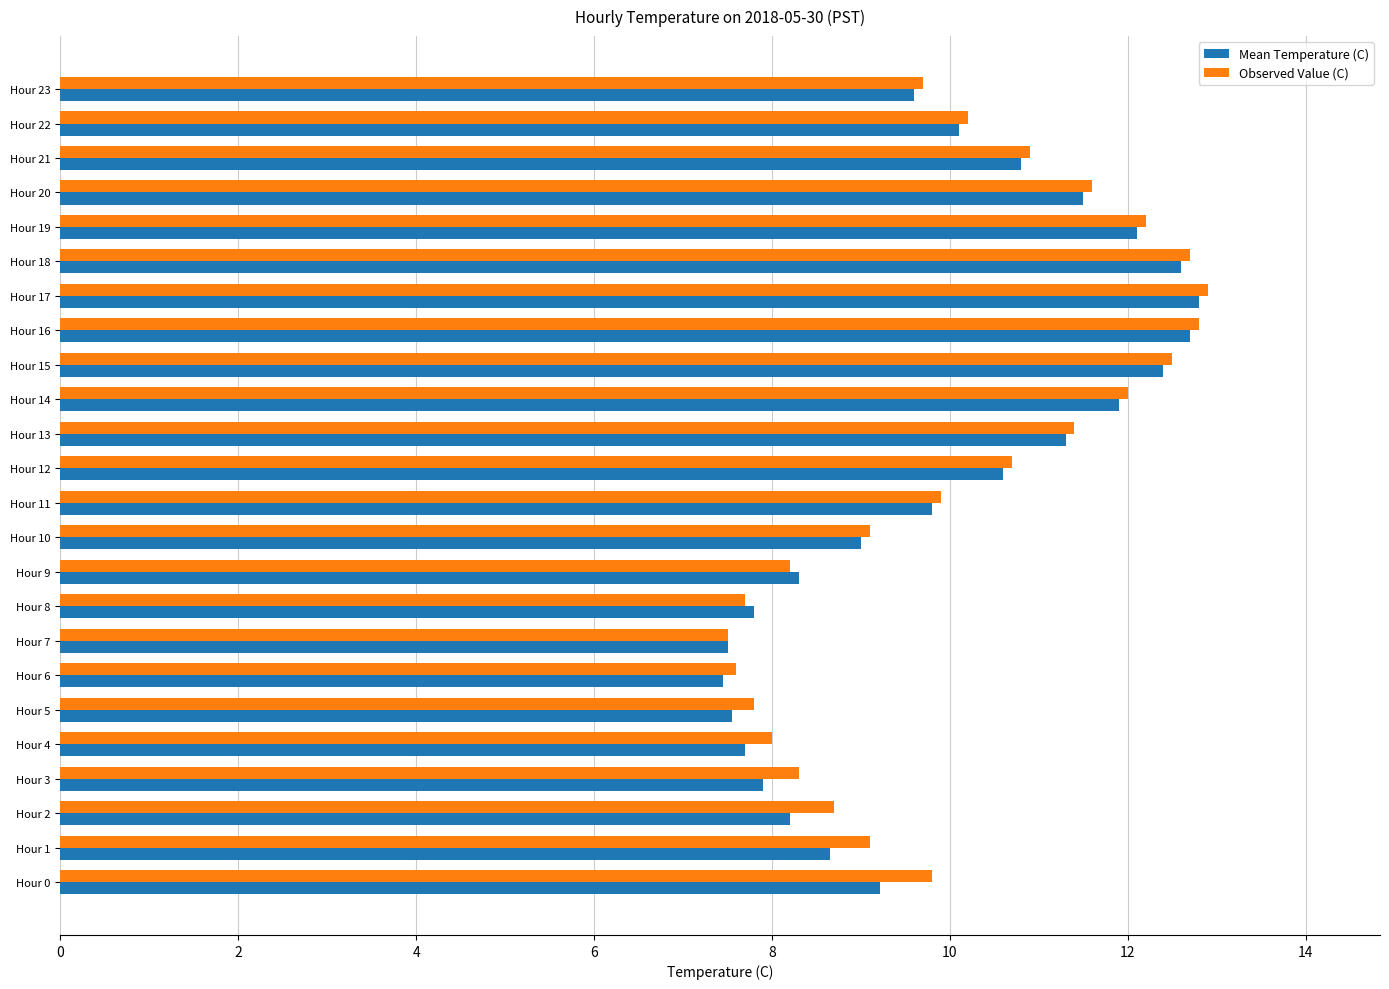

What is the greatest value displayed?

12.9